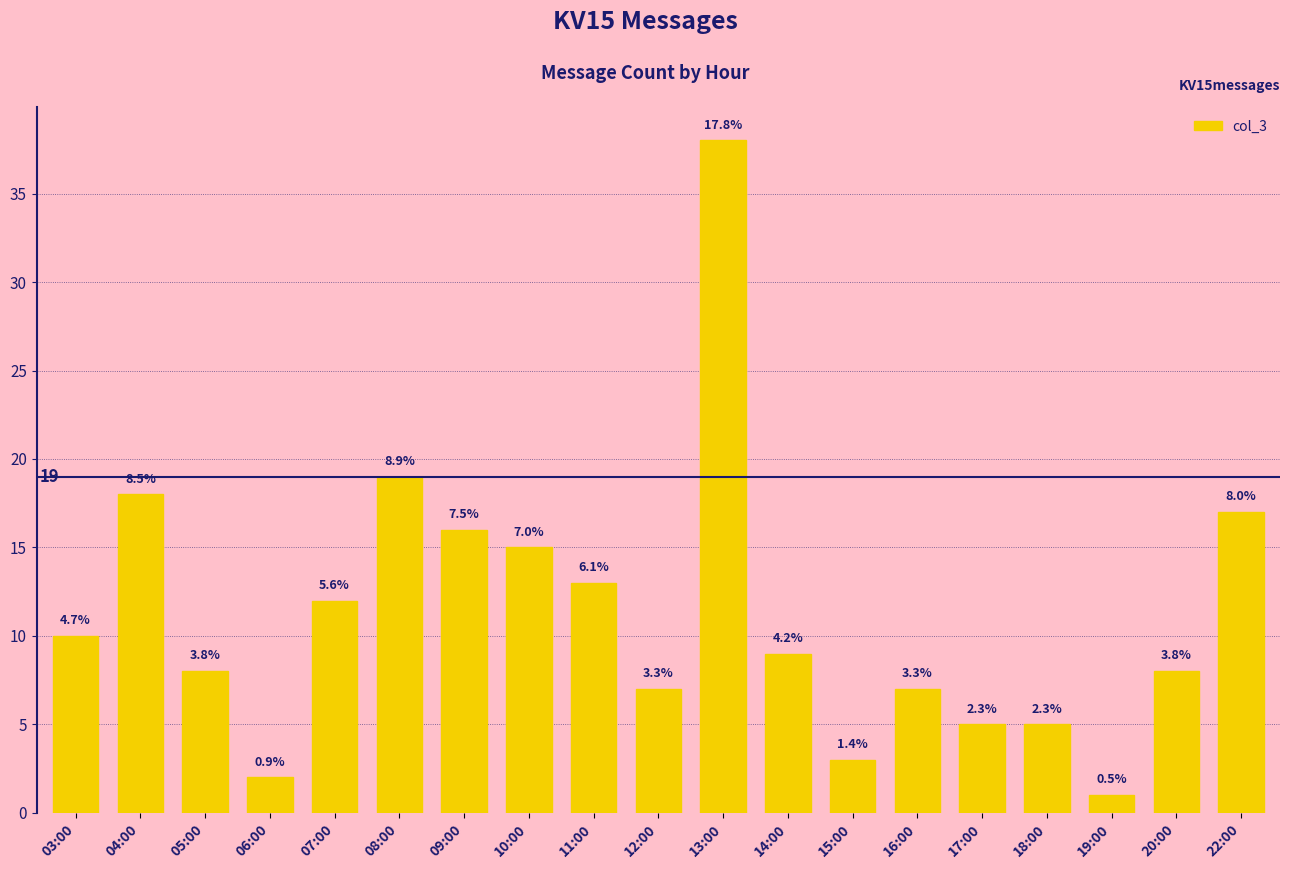

How many bars are there in total?

19